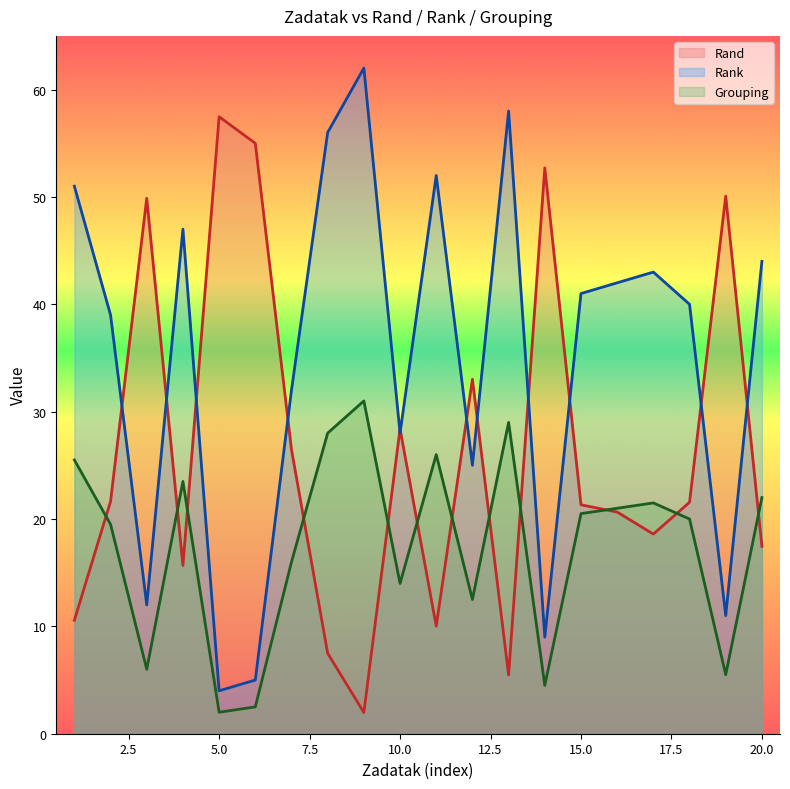

What is the difference between the second highest and second lowest values in the Rand series?

49.5